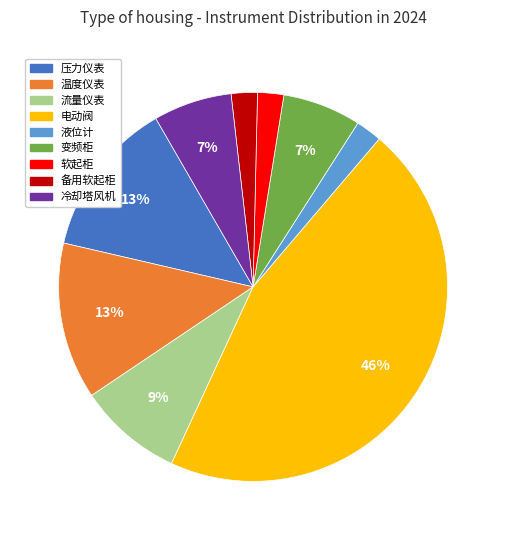

To the nearest percent, what portion does 变频柜 represent?

7%